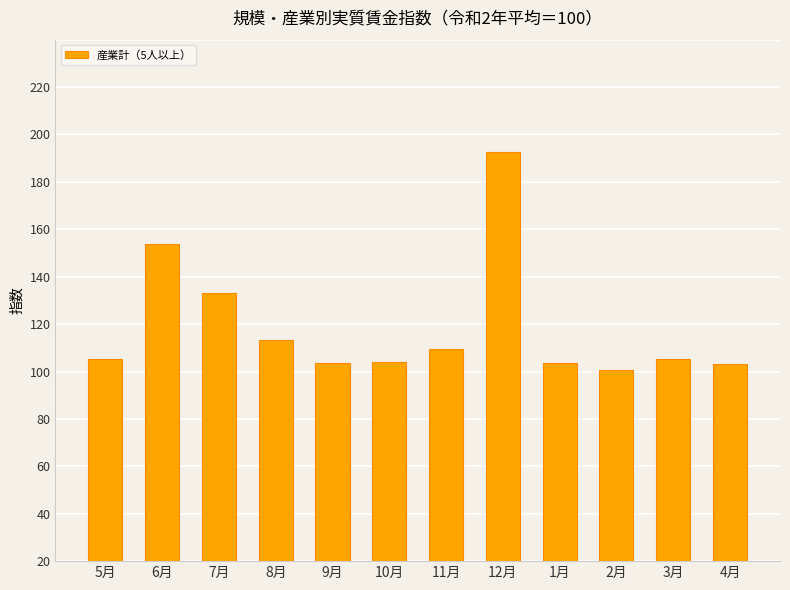

Between 9月 and 2月, which is larger?

9月